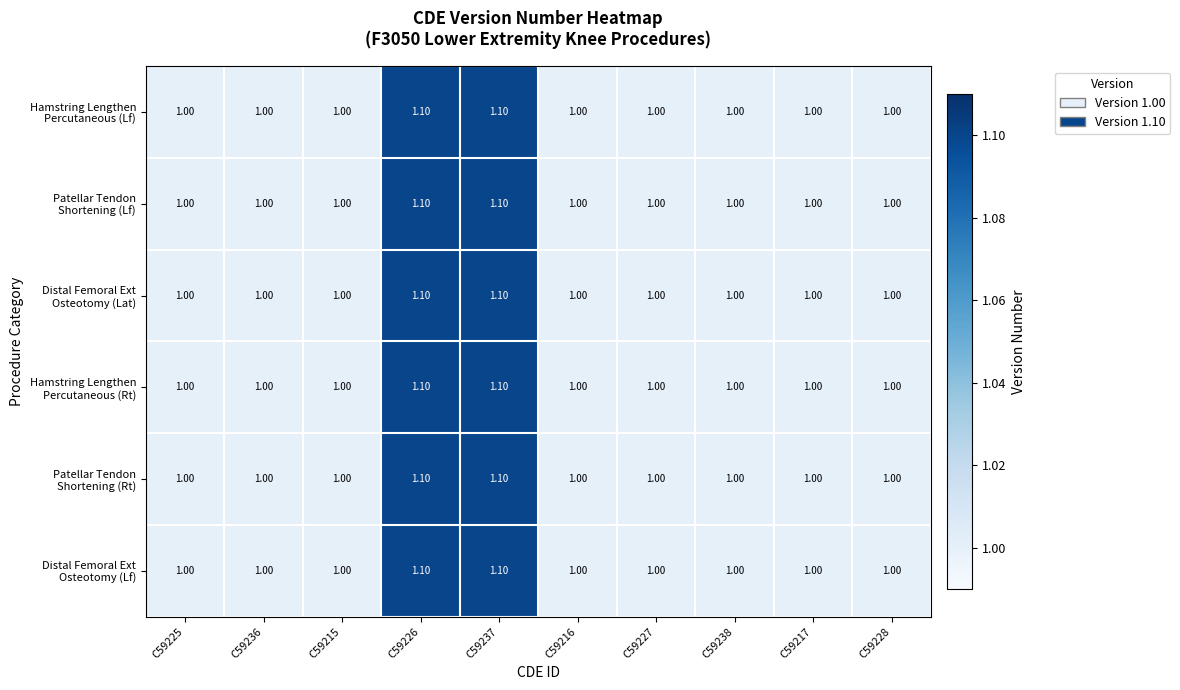

What is the total value across all series at C59217?

6.0